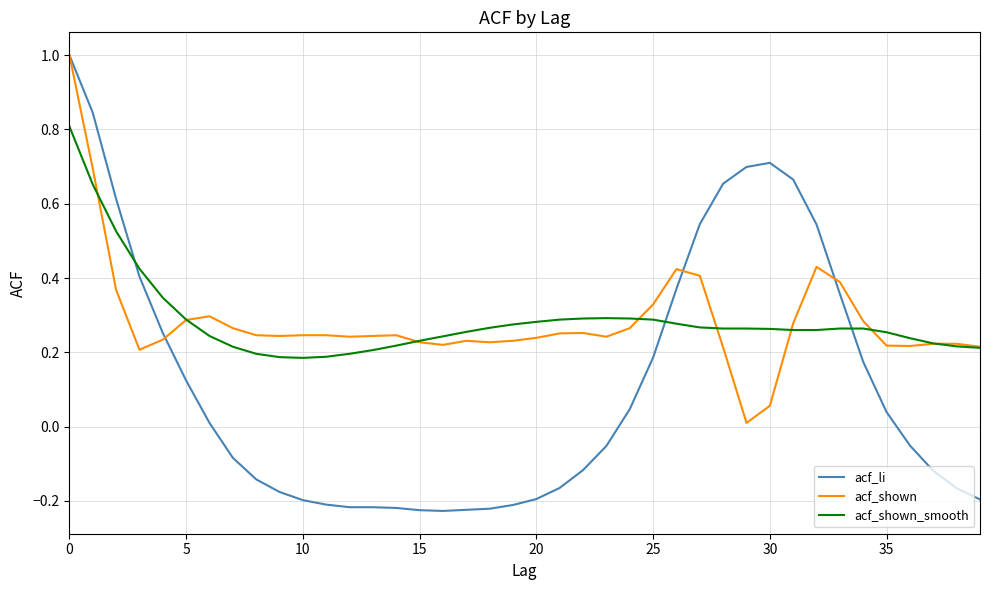

Which series has the largest range (max minus min)?

acf_li